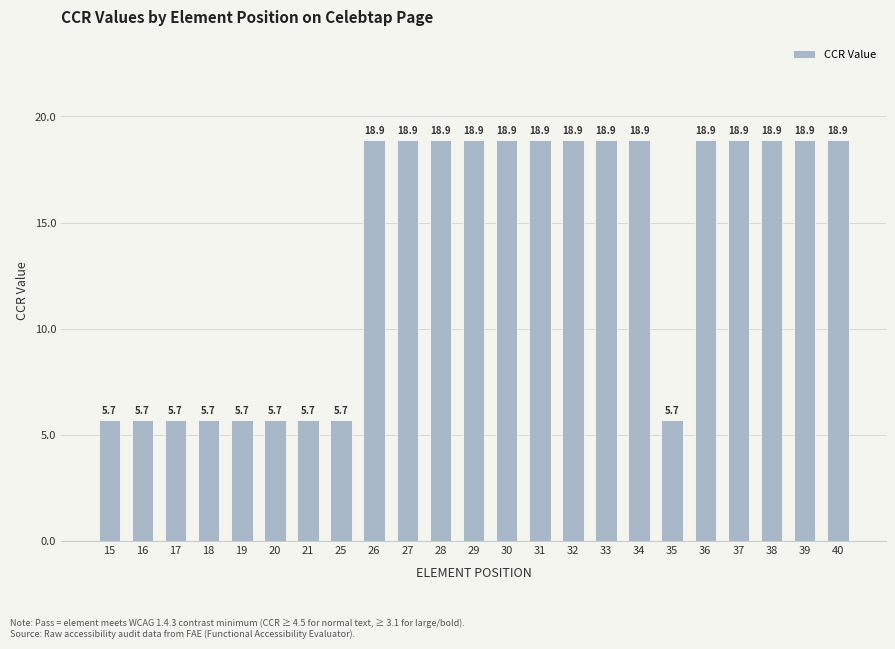

Reading left to right, transcribe all the data shown in this chart.

5.7	5.7	5.7	5.7	5.7	5.7	5.7	5.7	18.9	18.9	18.9	18.9	18.9	18.9	18.9	18.9	18.9	5.7	18.9	18.9	18.9	18.9	18.9